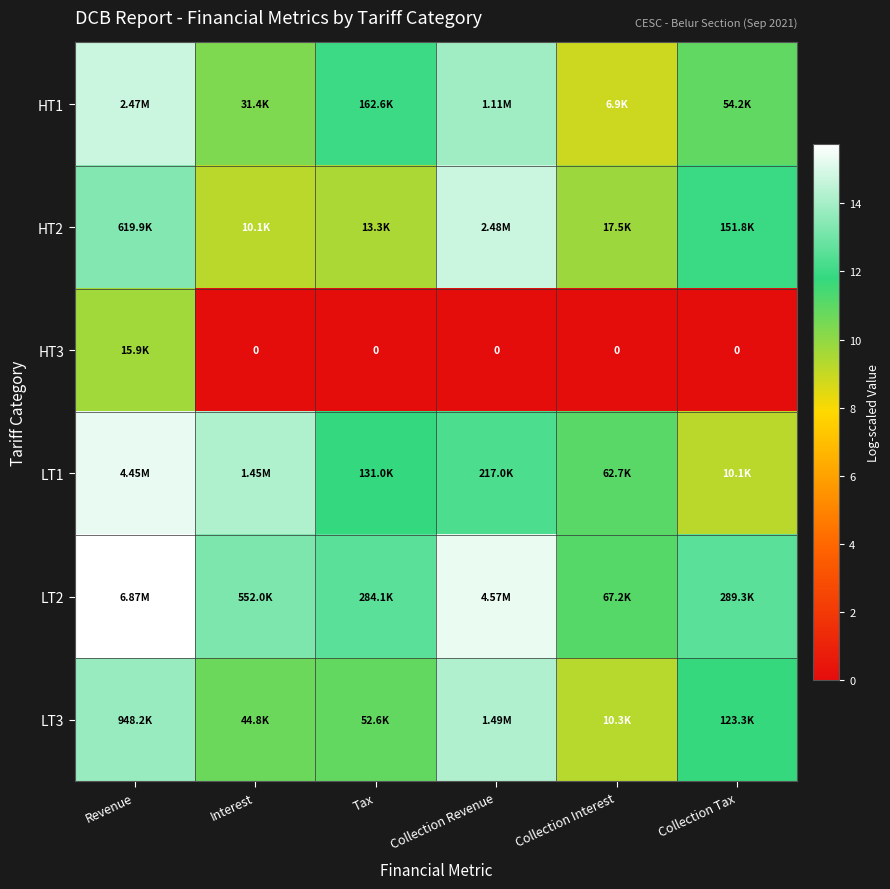

Where is LT1 nearest to the value 12?

Tax